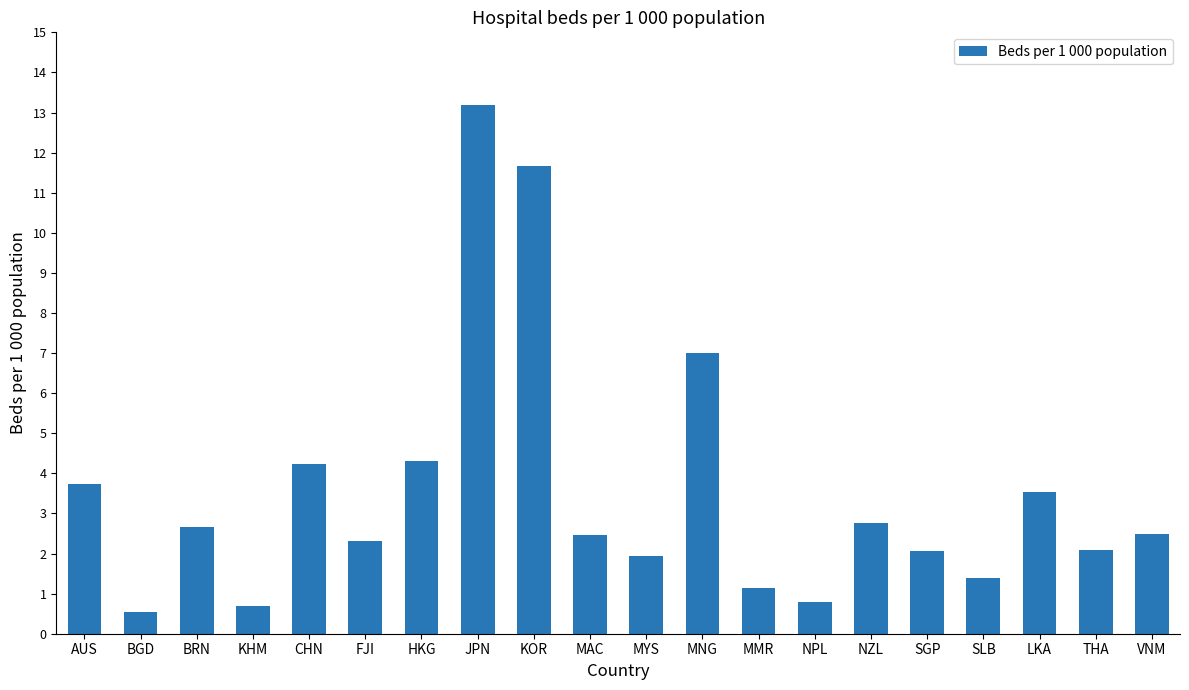

Does the chart contain stacked bars?

No